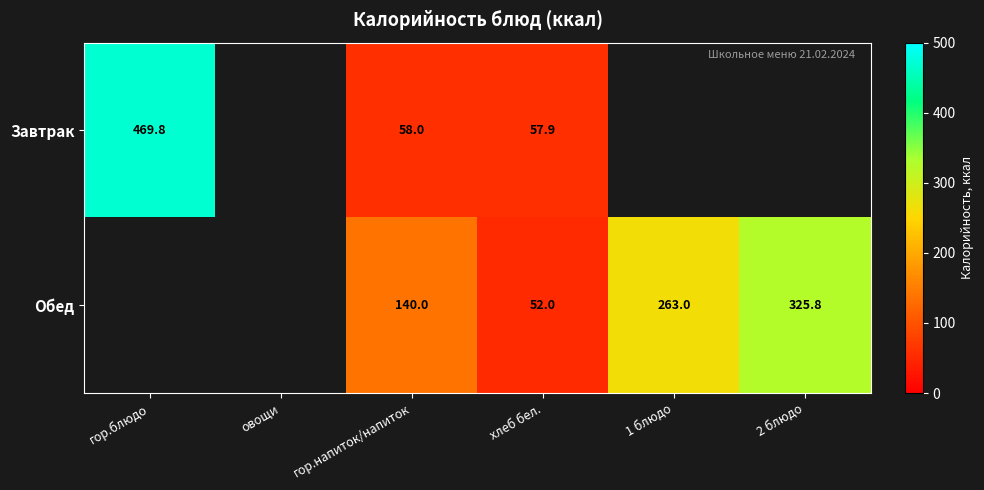

The value of Завтрак at гор.напиток/напиток is 20.8. True or false?

False